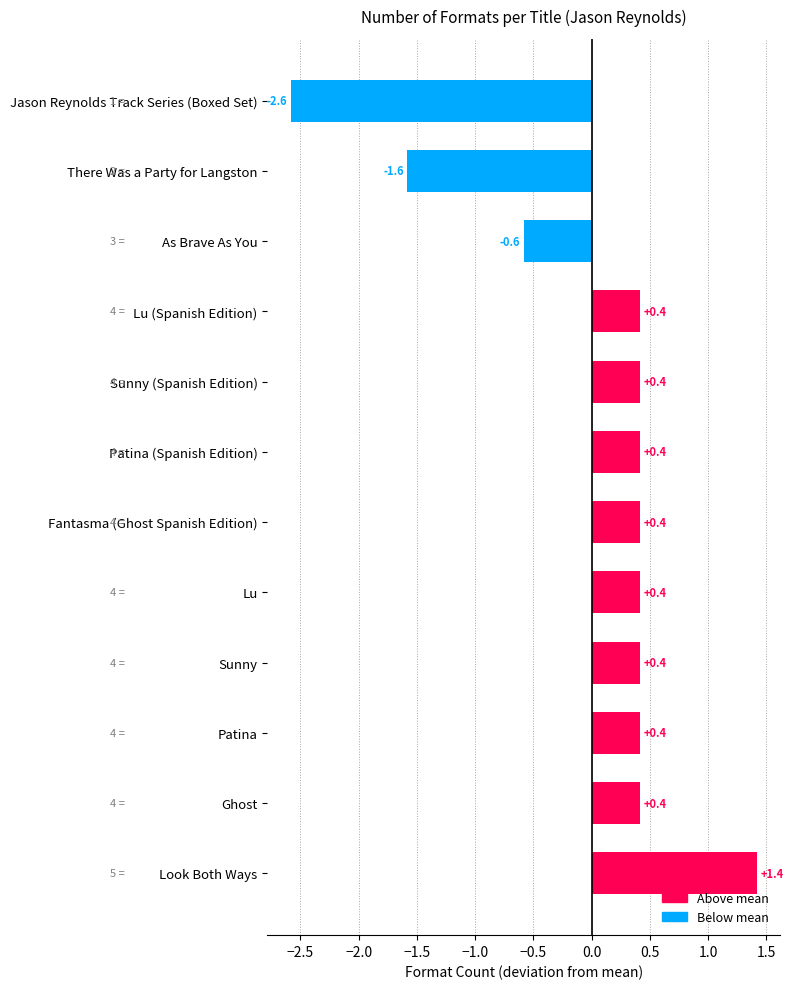

What is the value of the 7th bar from the top?

0.4